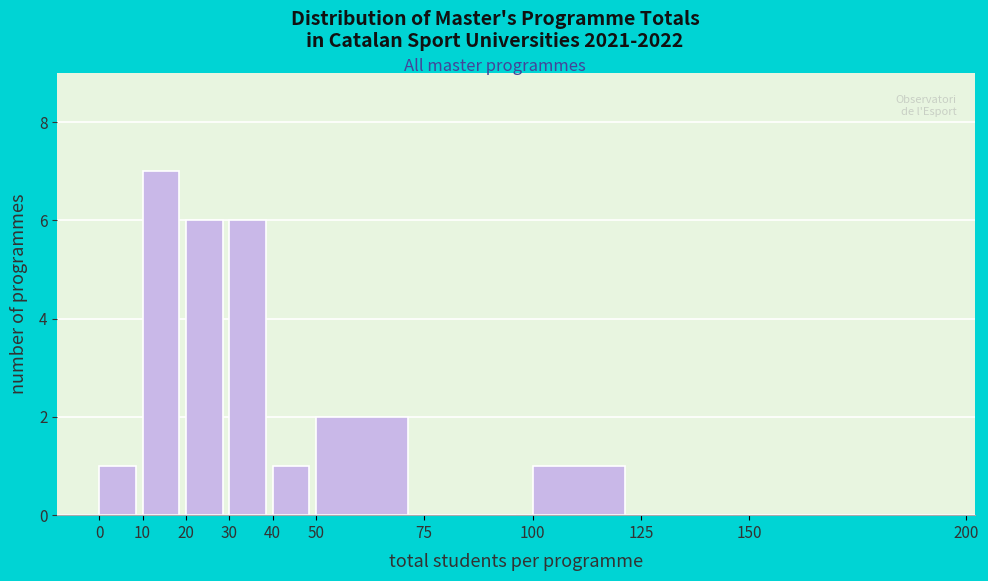

How tall is the bar that spans 10 to 20 on the x-axis? The values are not printed on the chart, so give them approximately, as read against the axis.

7